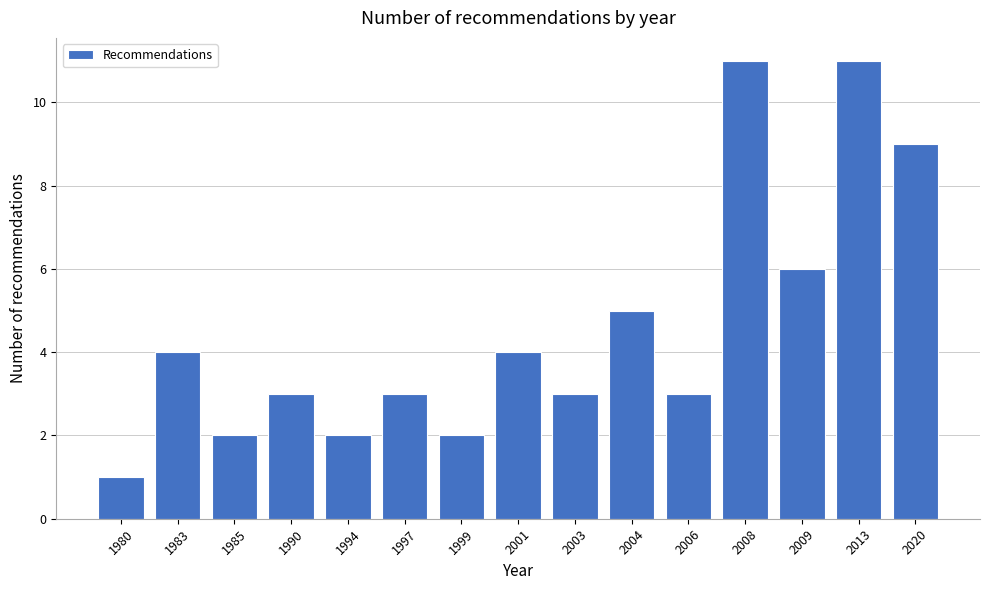

Reading left to right, extract all data points from this chart.

1980=1	1983=4	1985=2	1990=3	1994=2	1997=3	1999=2	2001=4	2003=3	2004=5	2006=3	2008=11	2009=6	2013=11	2020=9